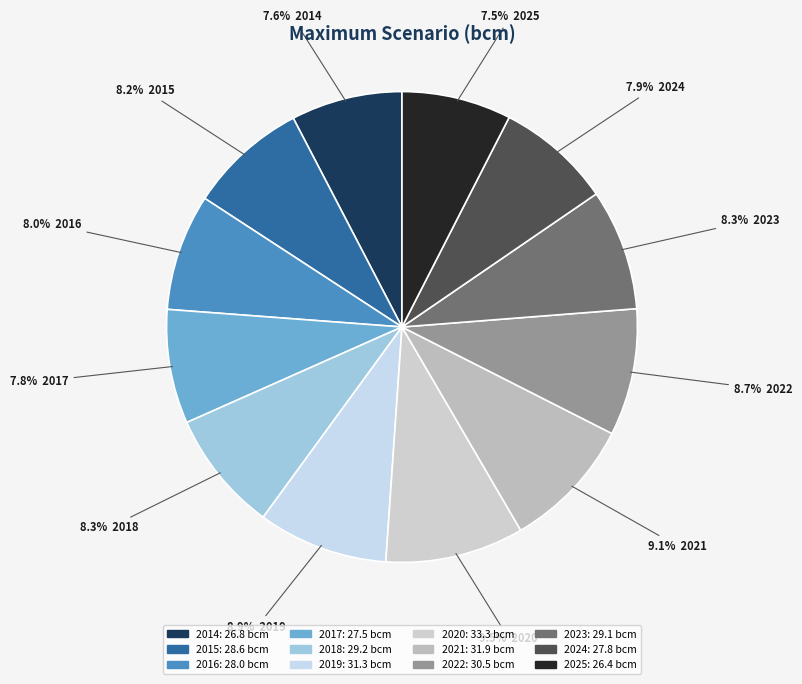

To the nearest percent, what is the difference between the largest and smallest slice percentages?

2%